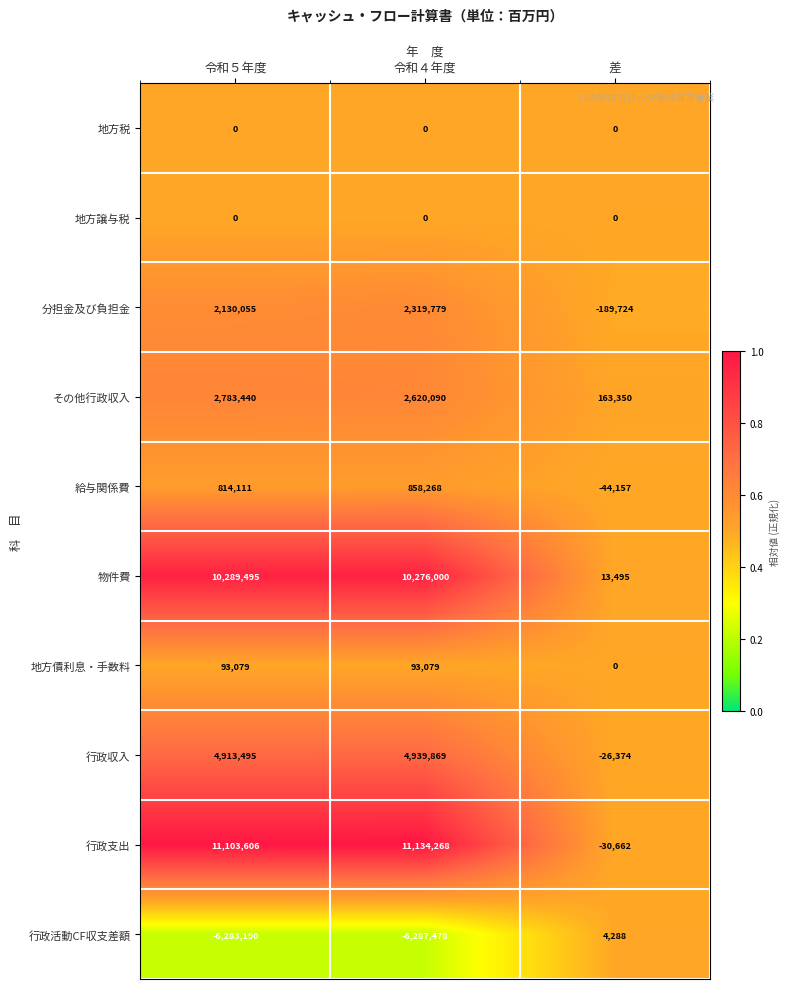

Which series has the widest spread of values?

行政支出